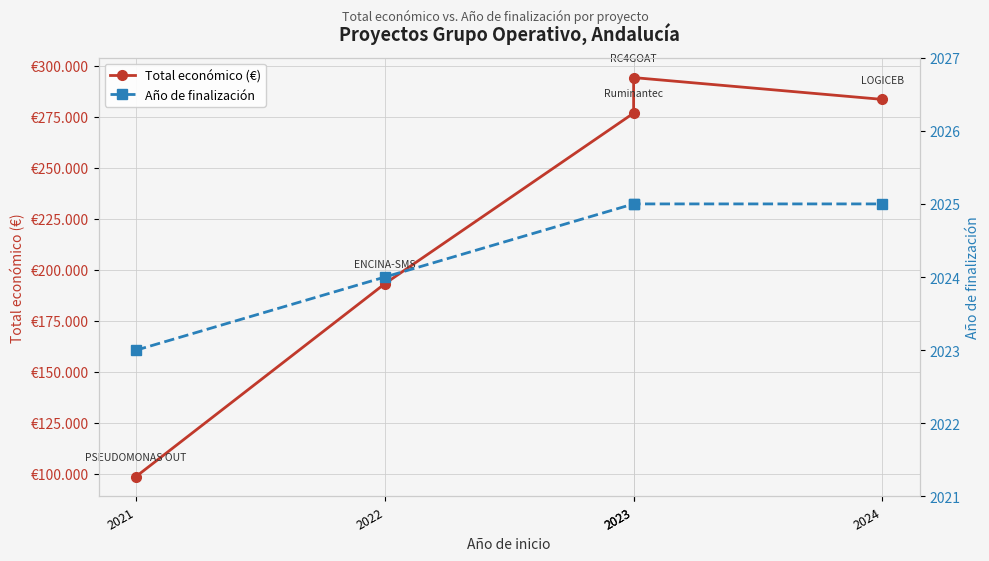

What is the difference between the Total económico (€) values at 2023 and 2022?

101075